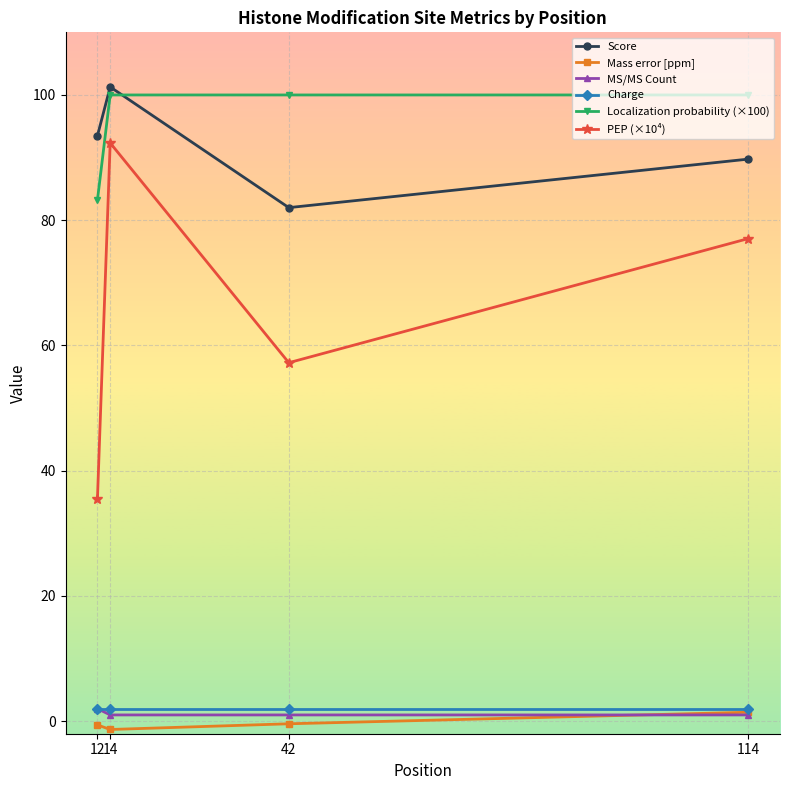

True or false: Mass error [ppm] has a value of -0.4 at 42.

True